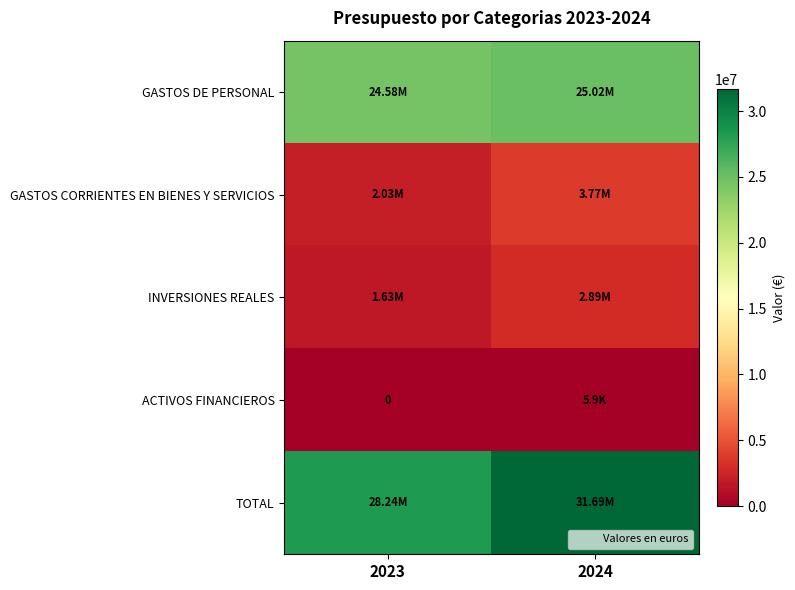

Is the value of TOTAL at 2023 greater than the value of GASTOS CORRIENTES EN BIENES Y SERVICIOS at 2023?

Yes